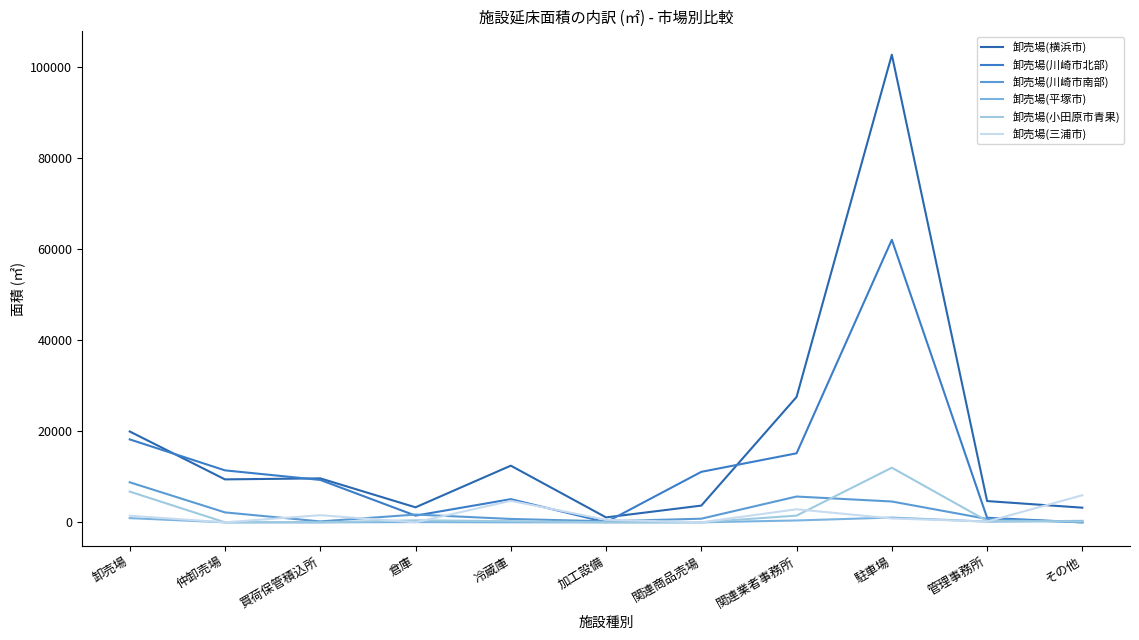

At which category is the sum across all series the highest?

駐車場